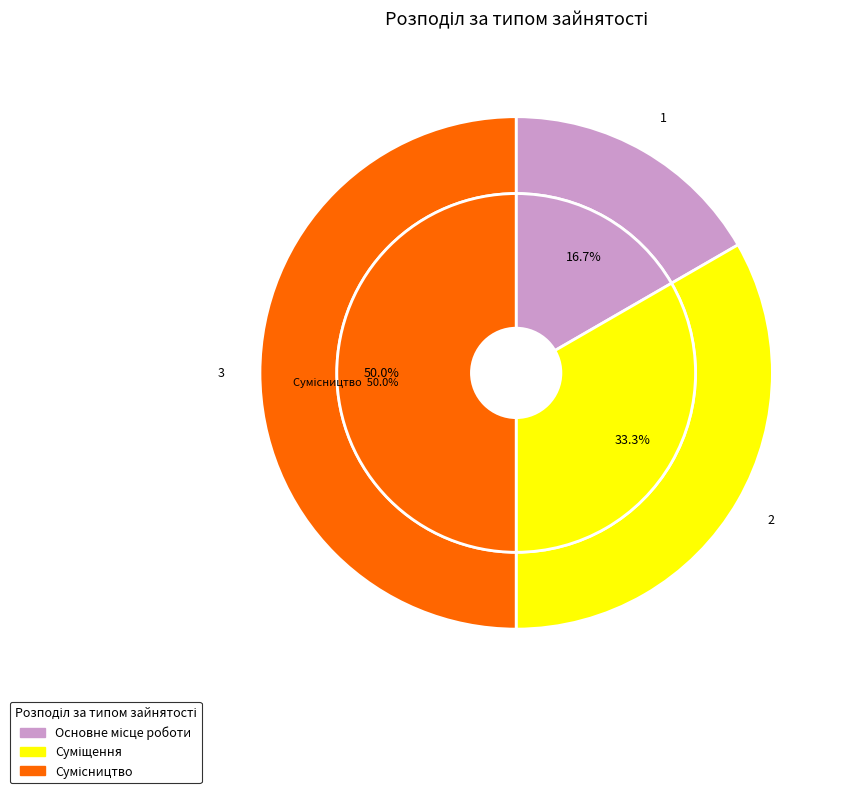

True or false: Сумісництво accounts for 50% of the total.

True